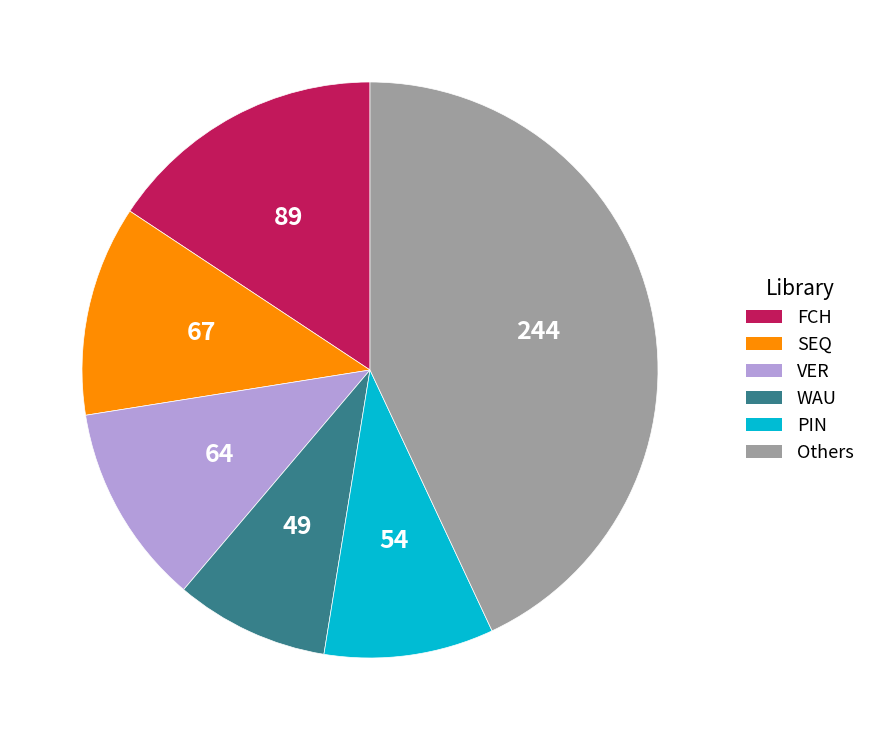

Which has a higher value, PIN or SEQ?

SEQ